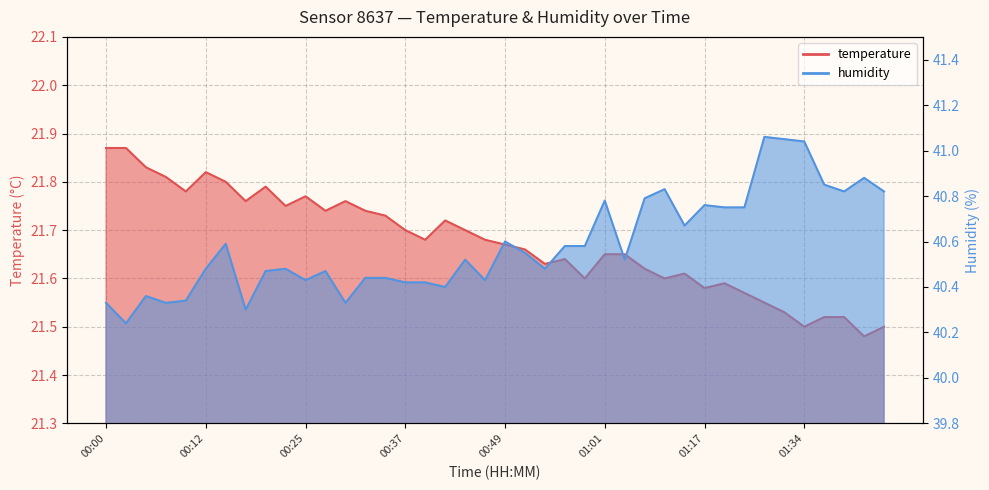

What is the sum of the temperature values at 00:39 and 01:07?

43.3